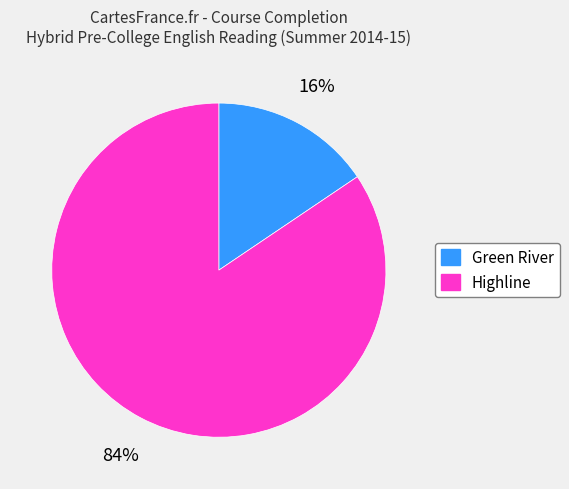

Which has a higher value, Highline or Green River?

Highline